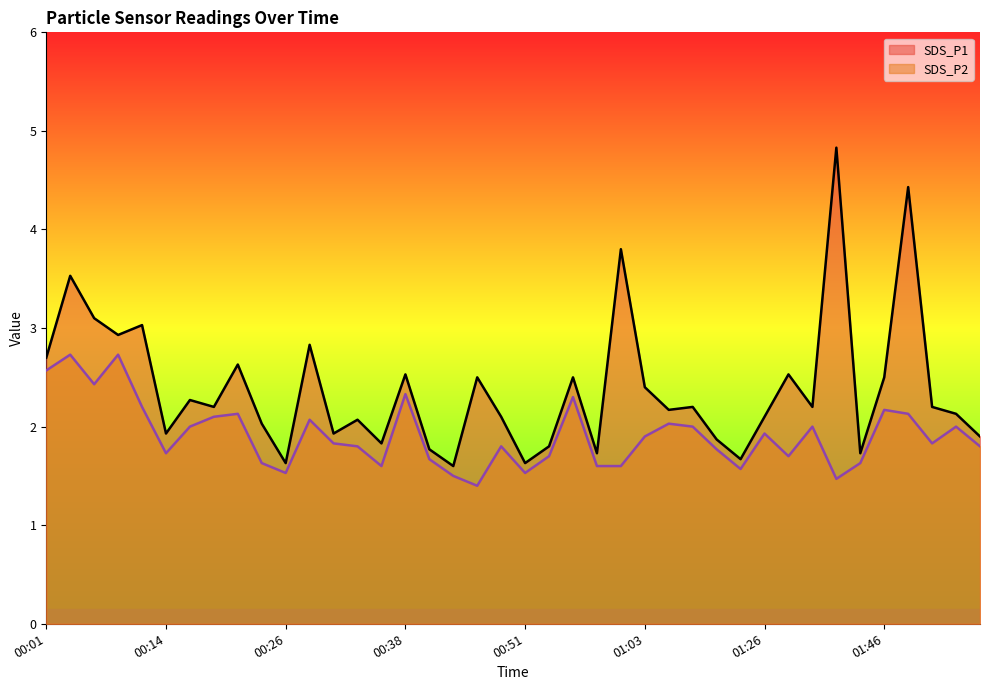

Where is SDS_P1 nearest to the value 3?

00:11